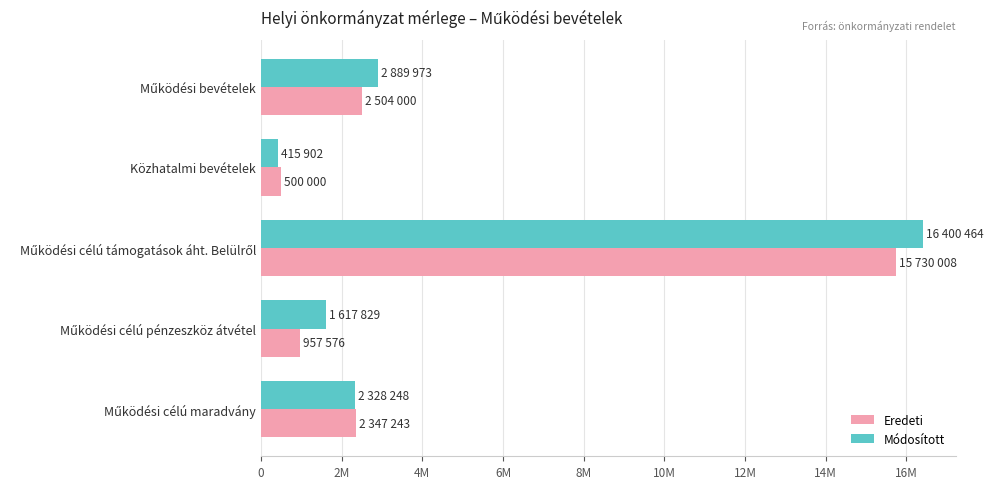

Rank the series by their average value, from highest to lowest.

Módosított, Eredeti